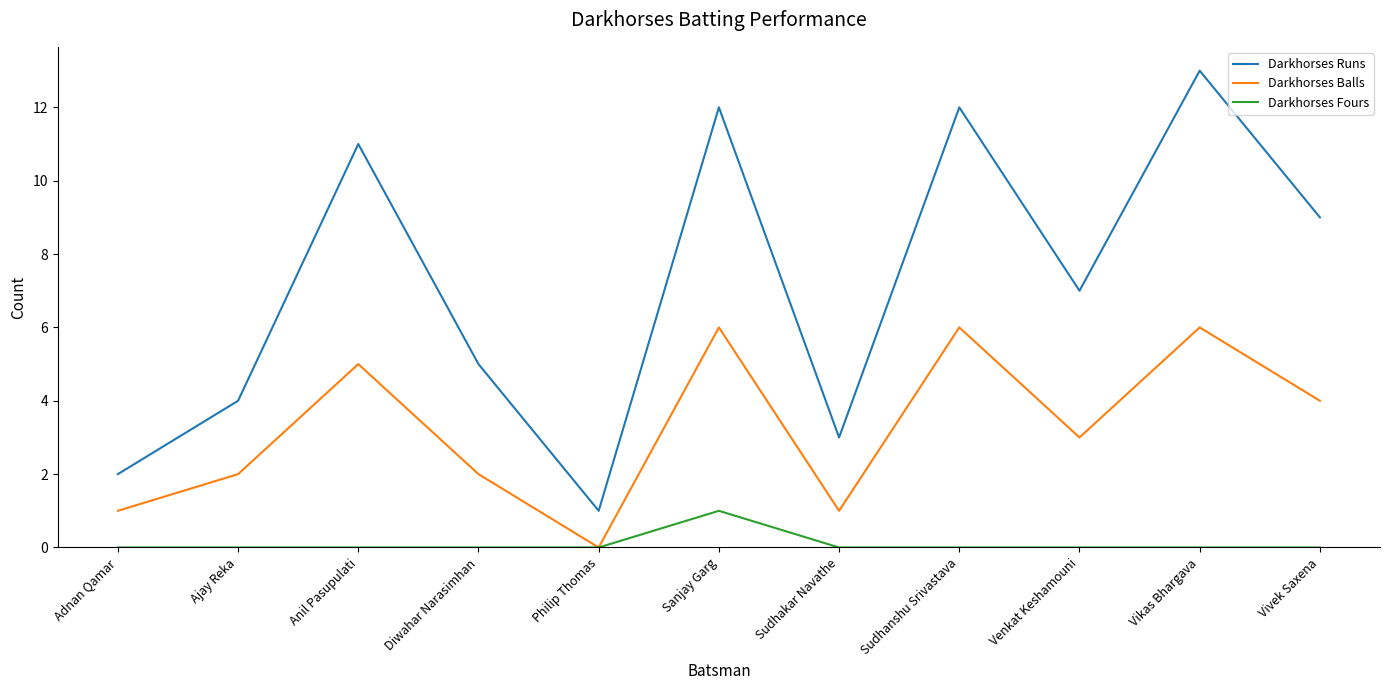

True or false: Darkhorses Balls and Darkhorses Runs intersect in this chart.

False